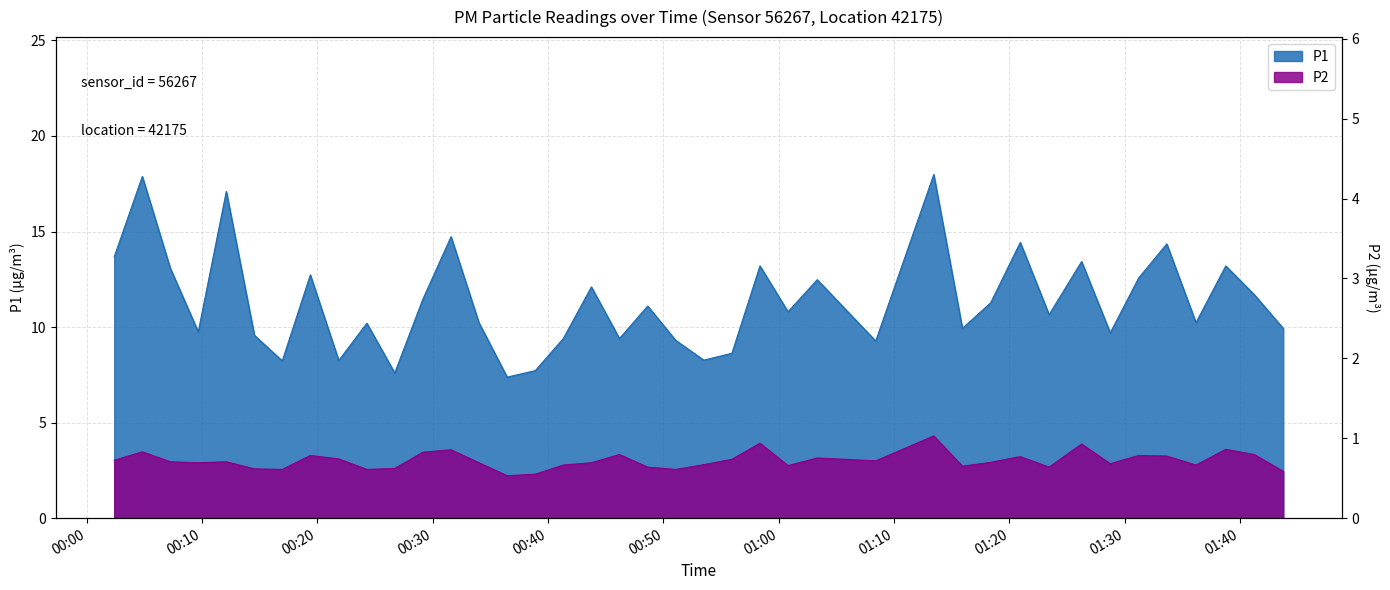

Where is the first local maximum for P2?

2022-10-31T00:04:49